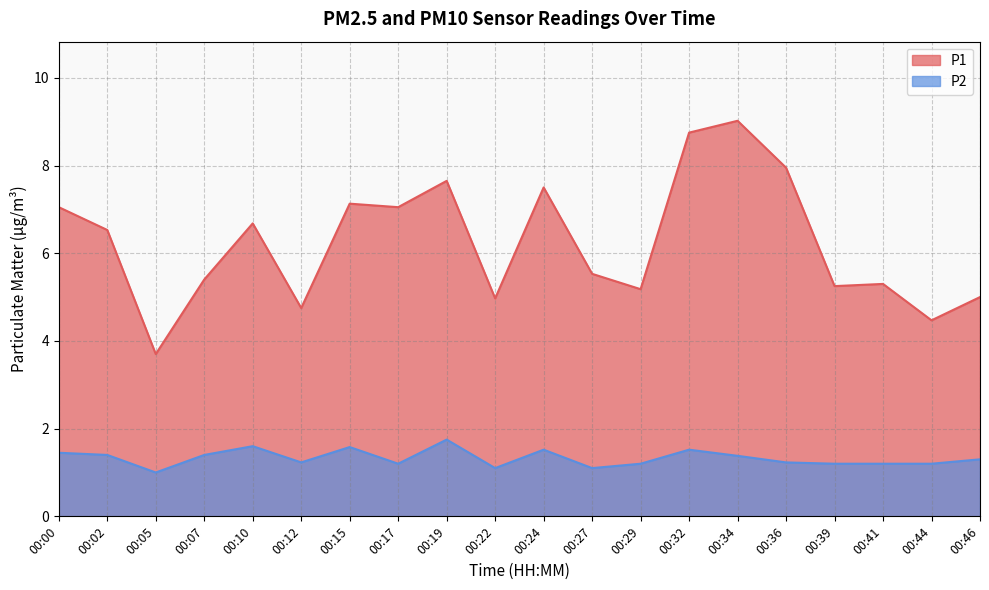

The P2 series shows 1.4 at 00:34. True or false?

True